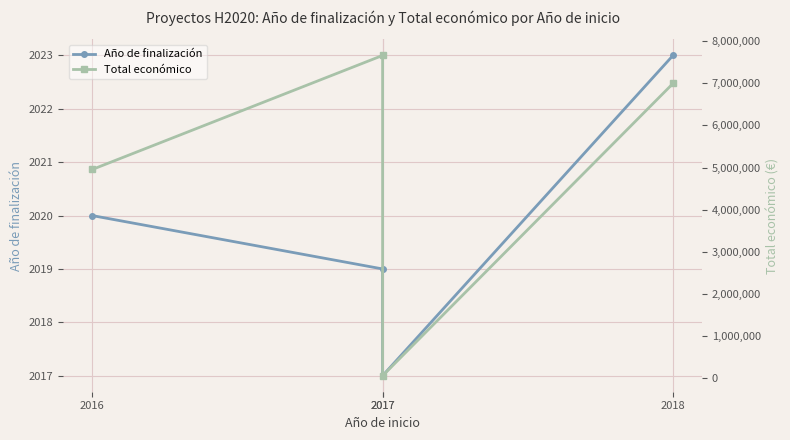

Which category has the highest value in the Total económico series?

2017